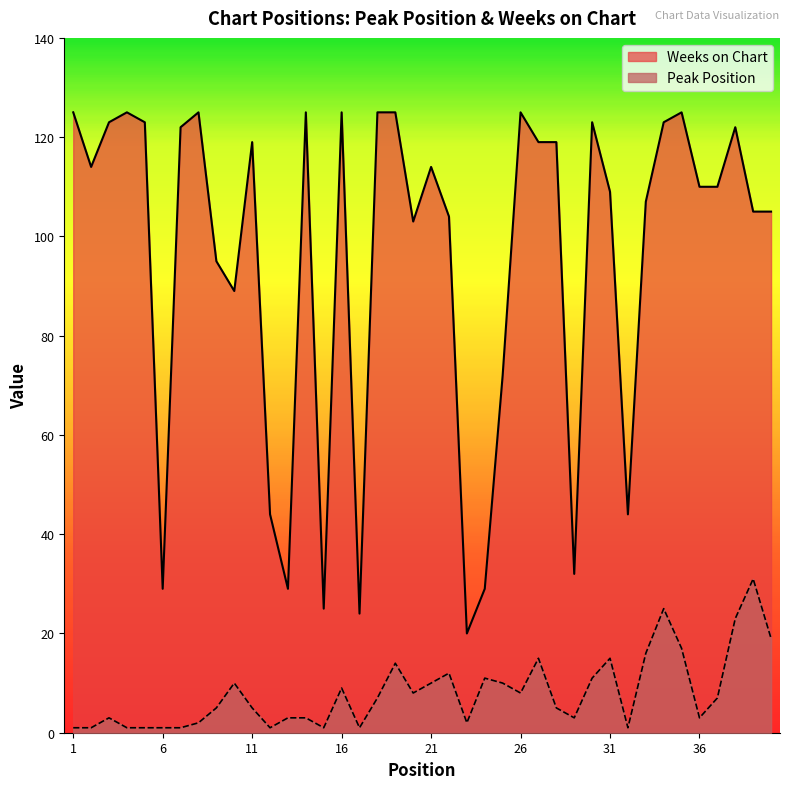

List the series in order of their overall mean, lowest first.

Peak Position, Weeks on Chart